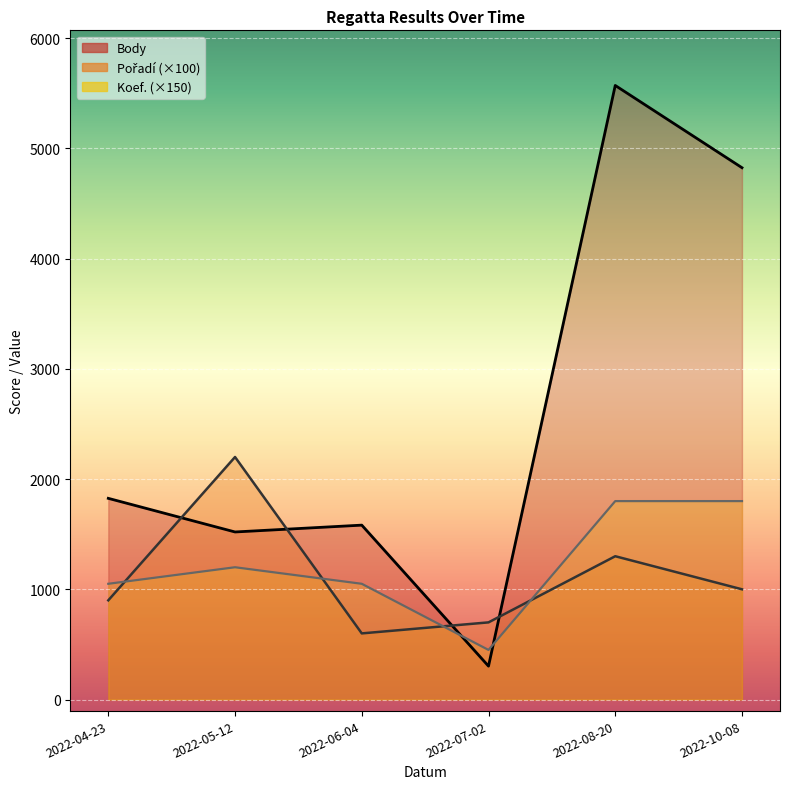

Reading left to right, extract all data points from this chart.

Body: 1825	1520	1582	303	5570	4824
Pořadí: 900	2200	600	700	1300	1000
Koef.: 1050	1200	1050	450	1800	1800